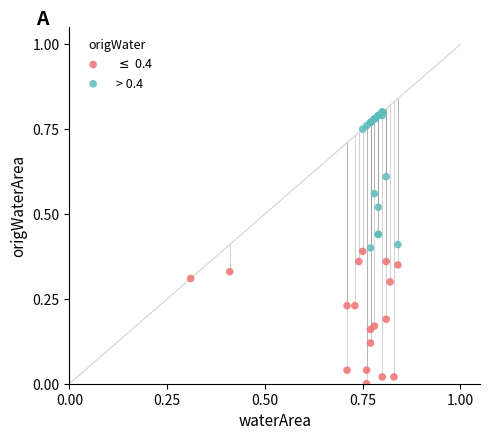

Which series reaches the maximum Y coordinate?

> 0.4